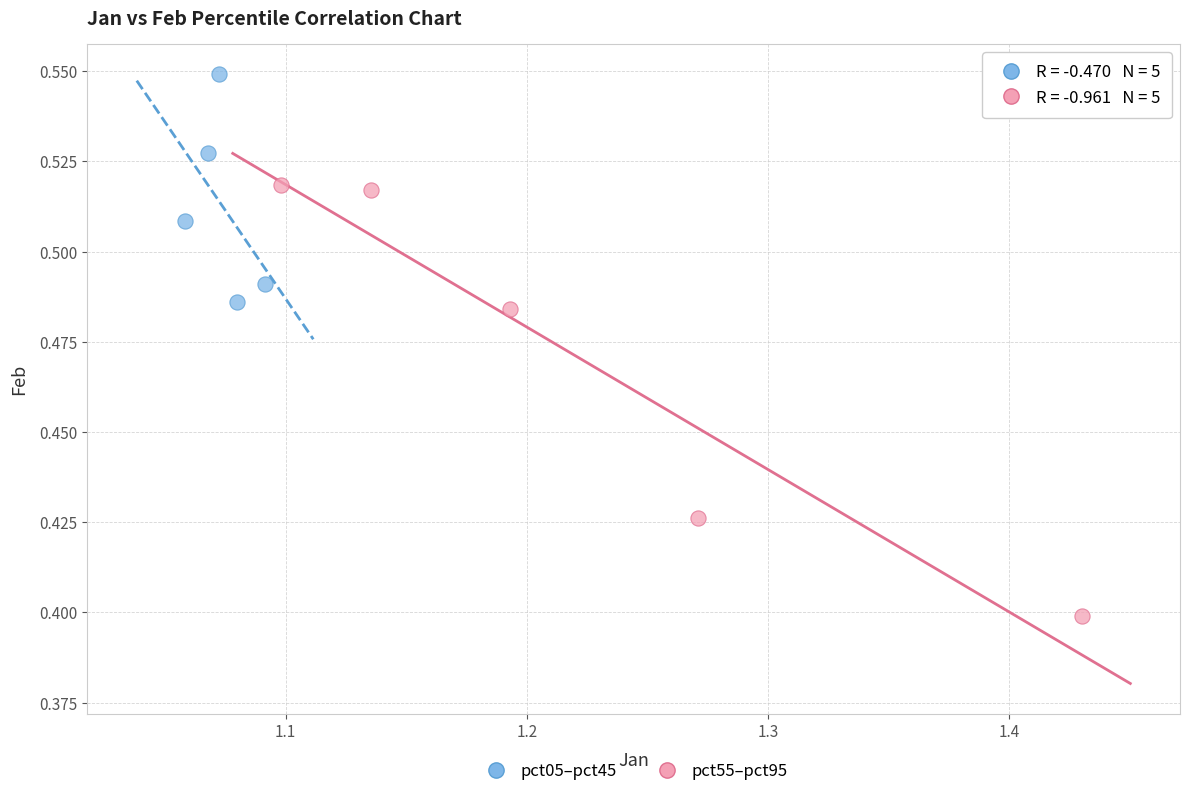

Which series has the widest spread of Y values?

pct55–pct95